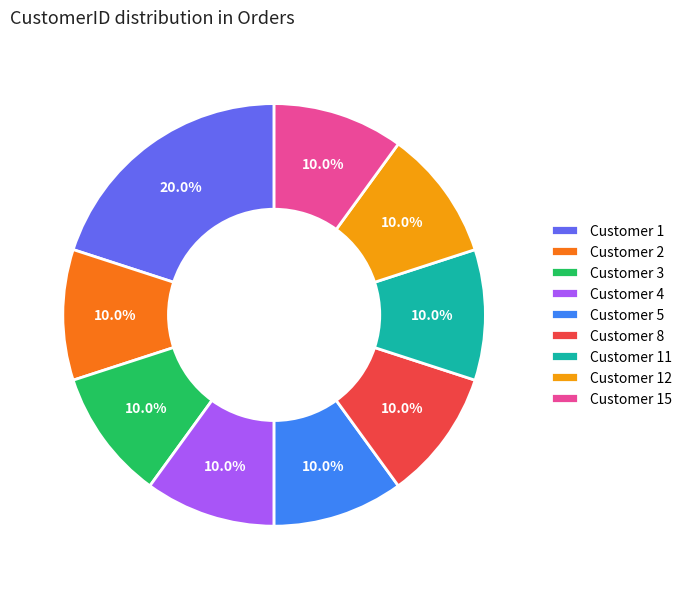

Approximately how many times larger is the value at Customer 1 compared to Customer 4?

2.0